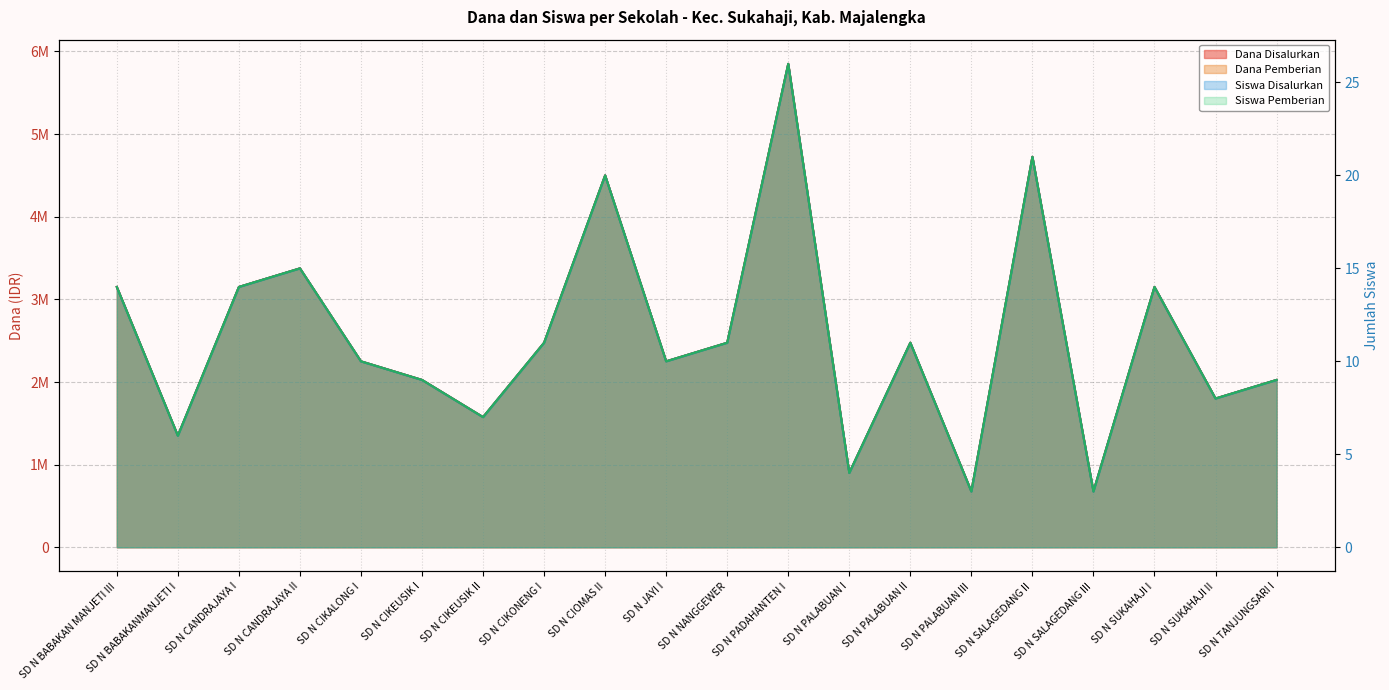

Which series has the widest spread of values?

Dana Disalurkan